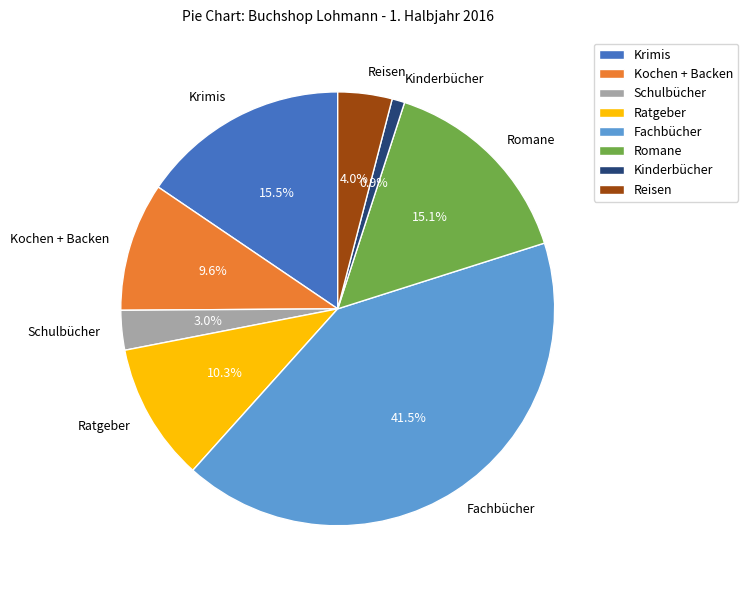

True or false: Reisen accounts for 16% of the total.

False